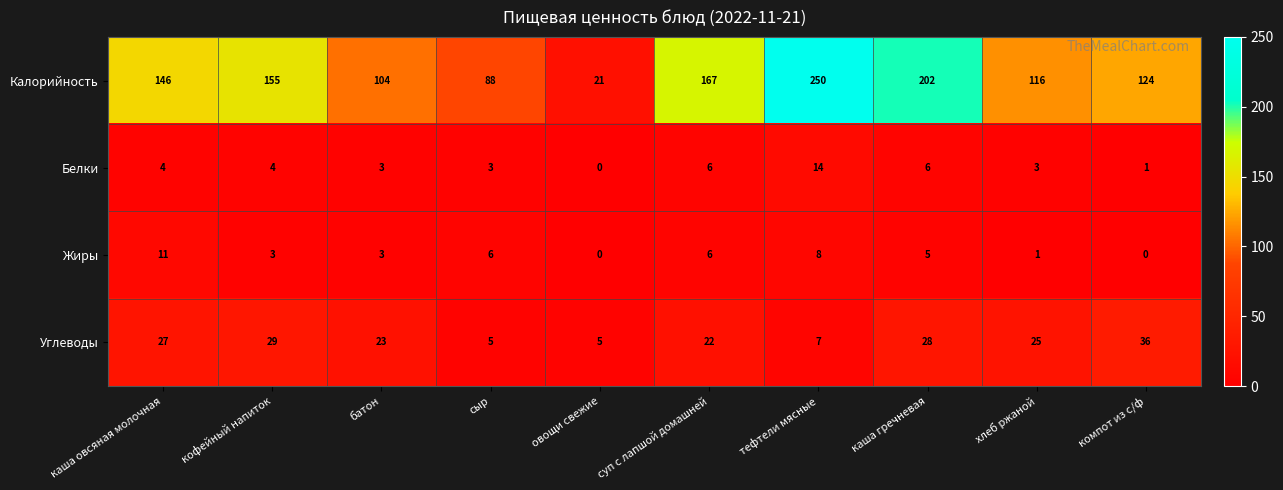

Which series has the largest total across all categories?

Калорийность